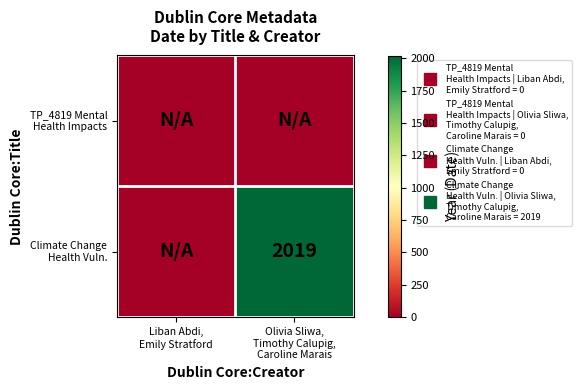

What is the sum of all Climate Change Health Vuln. values?

2019